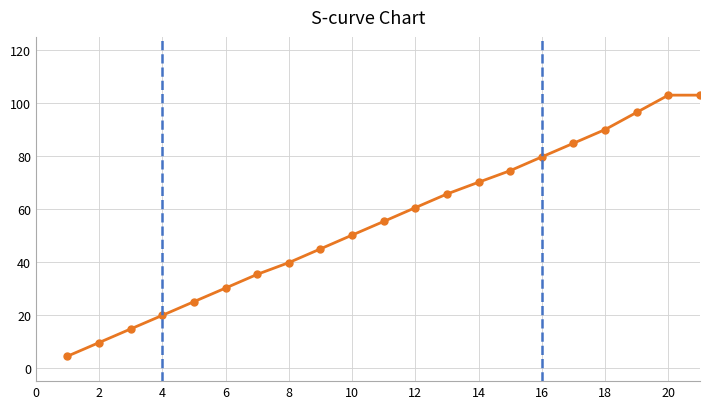

What is the difference between the second highest and second lowest values?

93.4